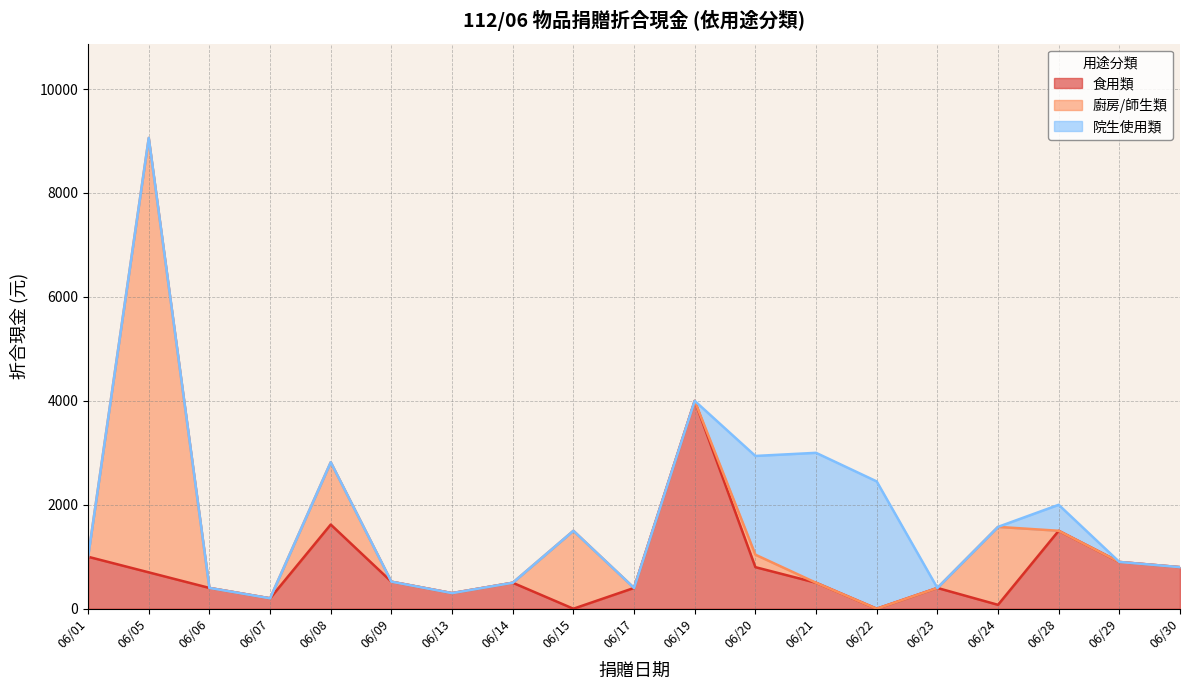

At which label is 廚房/師生類 closest to 4180?

06/15